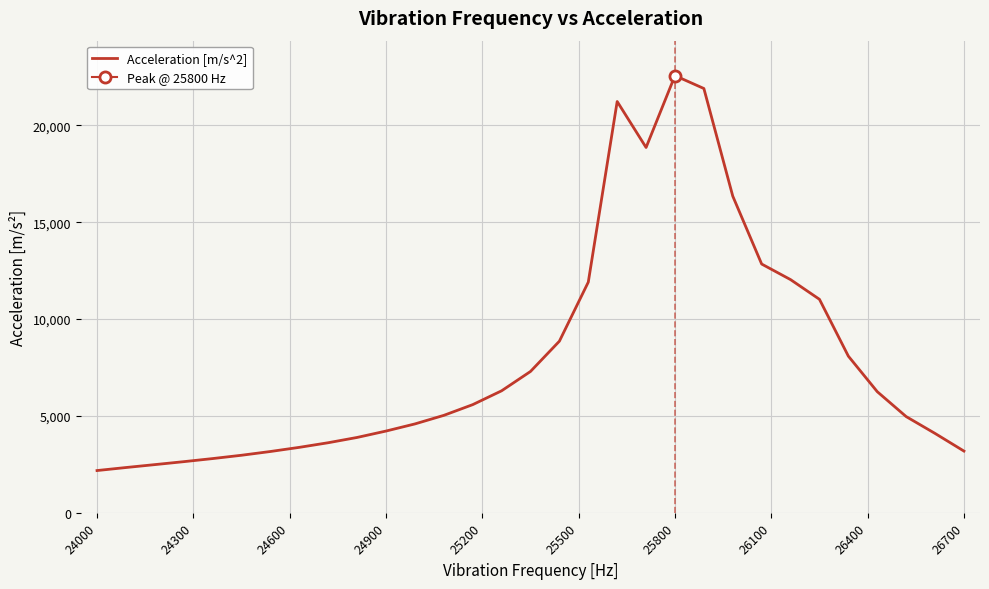

What is the minimum value shown in the chart?

2180.8